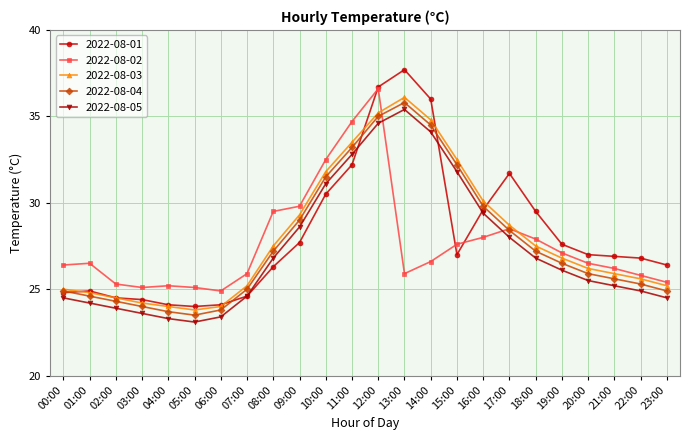

What is the total value across all series at 14:00?

166.0